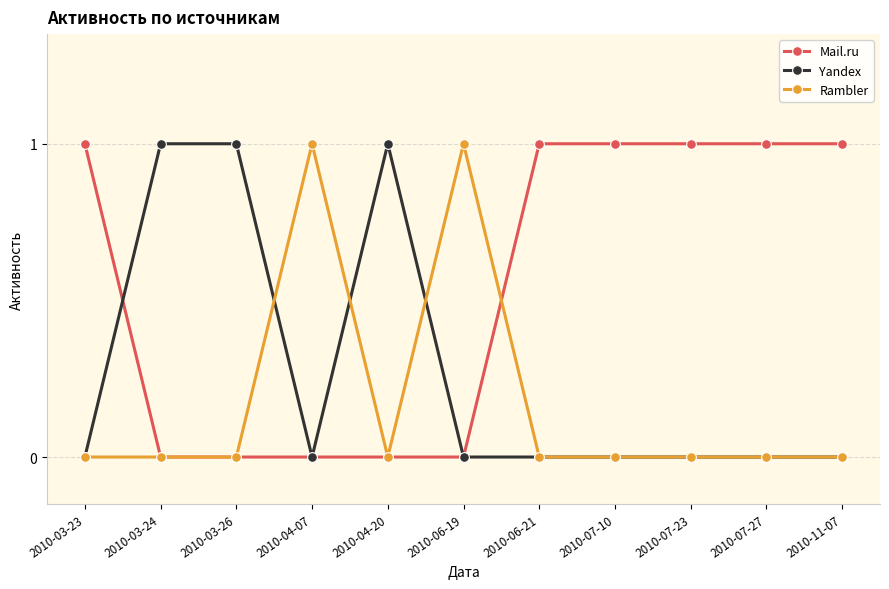

Reading left to right, extract all data points from this chart.

Mail.ru: 2010-03-23=1	2010-03-24=0	2010-03-26=0	2010-04-07=0	2010-04-20=0	2010-06-19=0	2010-06-21=1	2010-07-10=1	2010-07-23=1	2010-07-27=1	2010-11-07=1
Yandex: 2010-03-23=0	2010-03-24=1	2010-03-26=1	2010-04-07=0	2010-04-20=1	2010-06-19=0	2010-06-21=0	2010-07-10=0	2010-07-23=0	2010-07-27=0	2010-11-07=0
Rambler: 2010-03-23=0	2010-03-24=0	2010-03-26=0	2010-04-07=1	2010-04-20=0	2010-06-19=1	2010-06-21=0	2010-07-10=0	2010-07-23=0	2010-07-27=0	2010-11-07=0